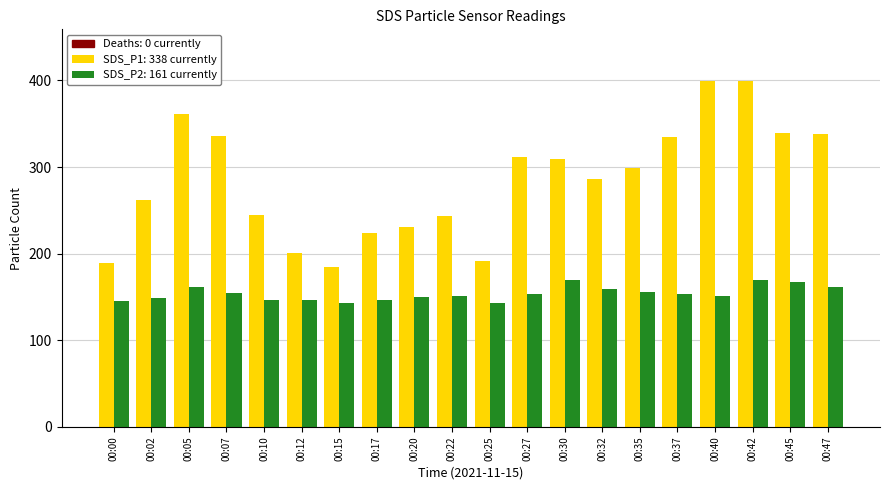

What is the sum of all SDS_P2: 161 currently values?

3078.5